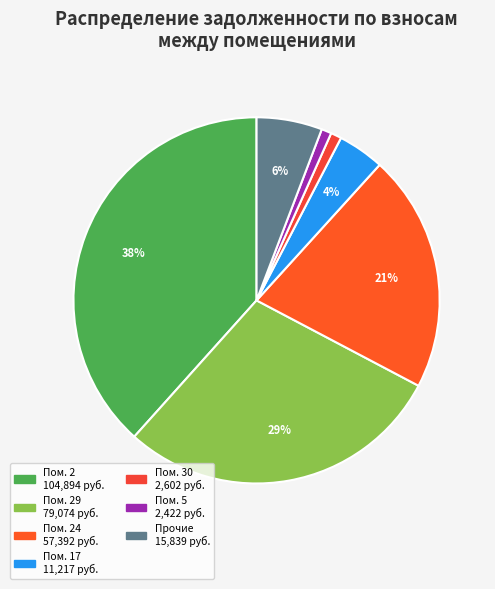

To the nearest percent, what is the difference between the largest and smallest slice percentages?

37%